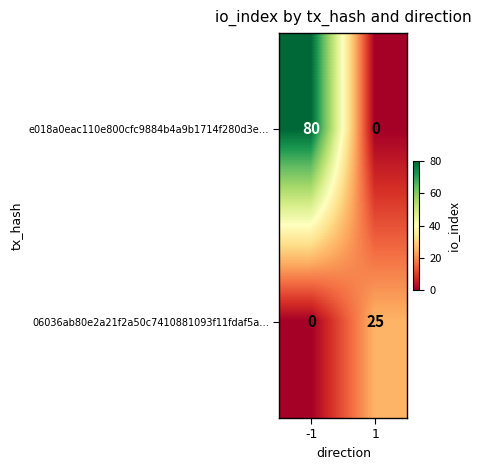

At how many categories does at least one series exceed 74?

1